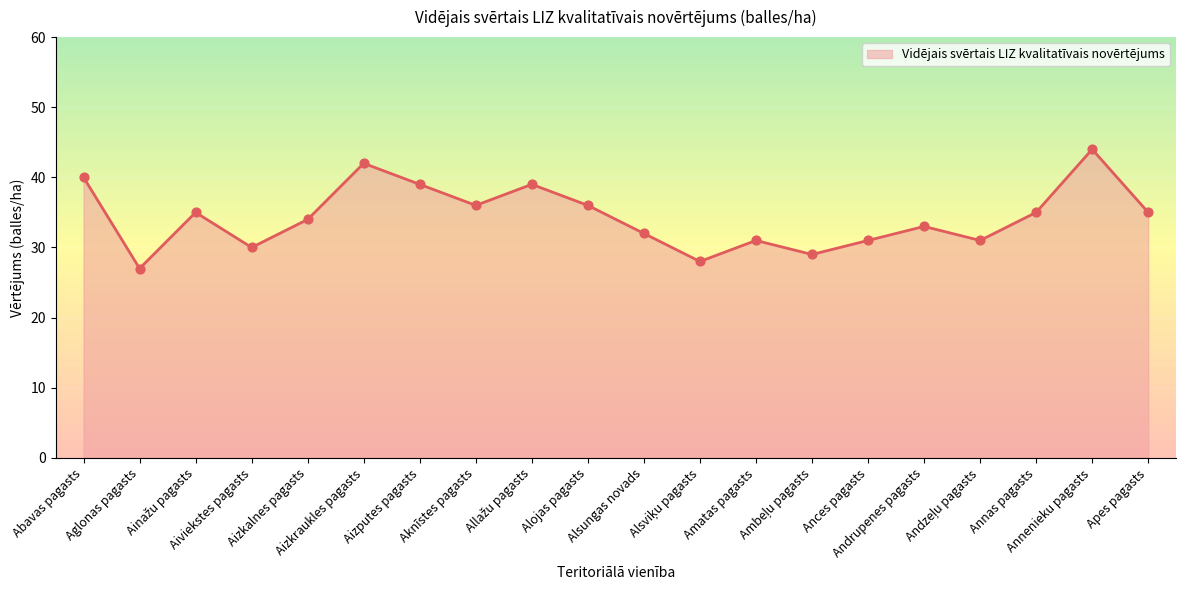

What is the difference between the maximum and minimum values?

17